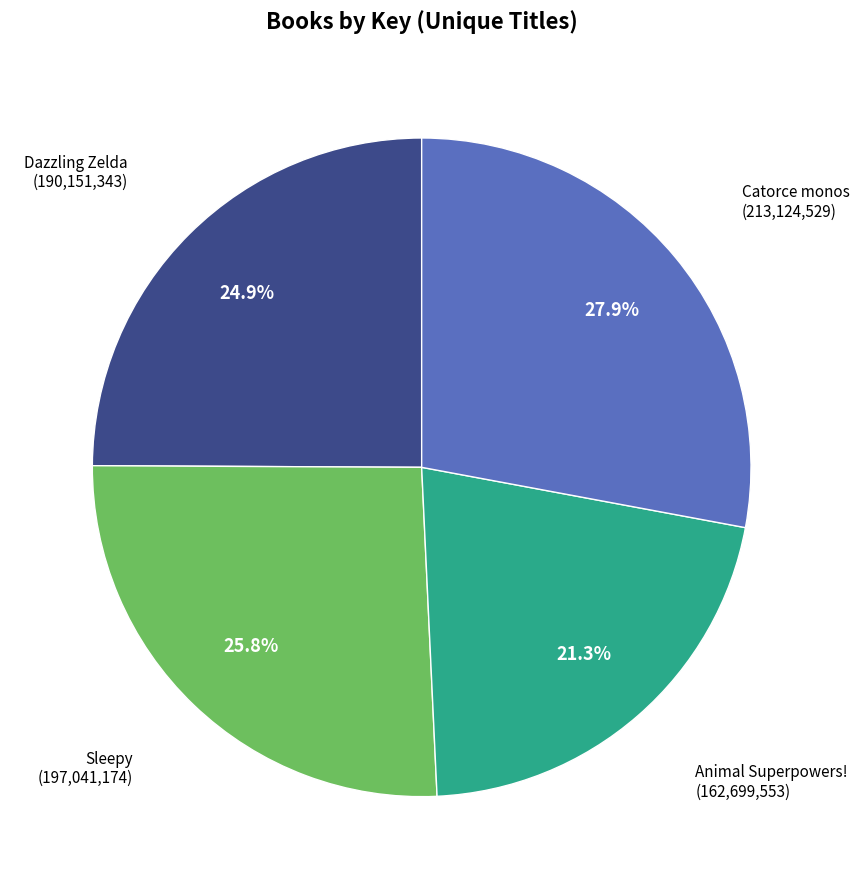

Which category has the smallest portion of the pie?

Animal Superpowers!